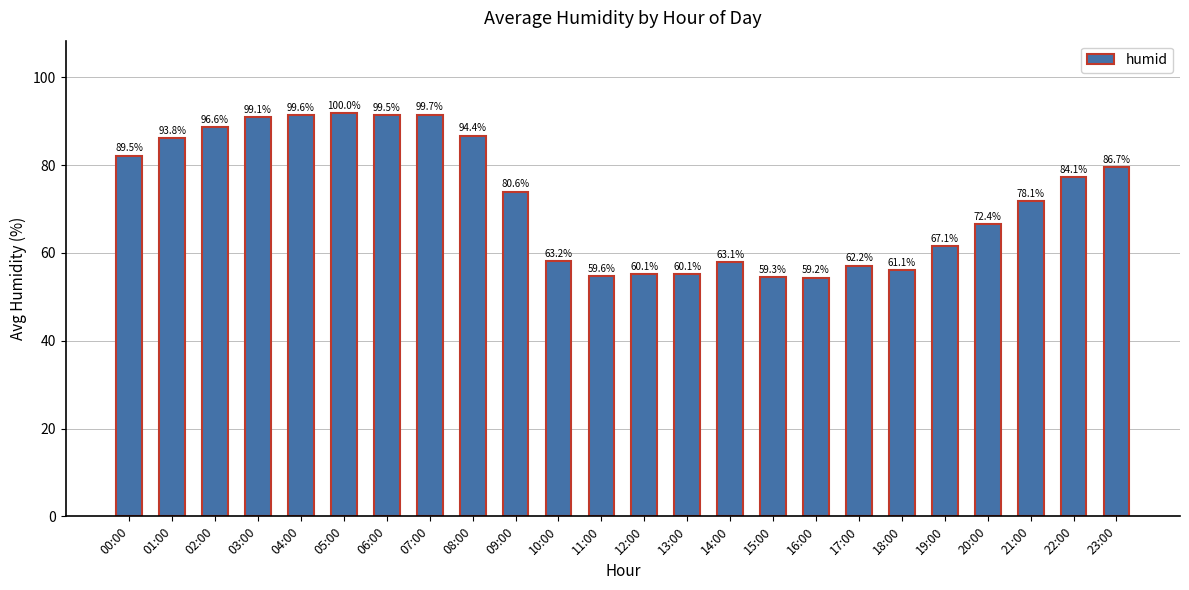

What is the approximate value at 11:00?

54.7